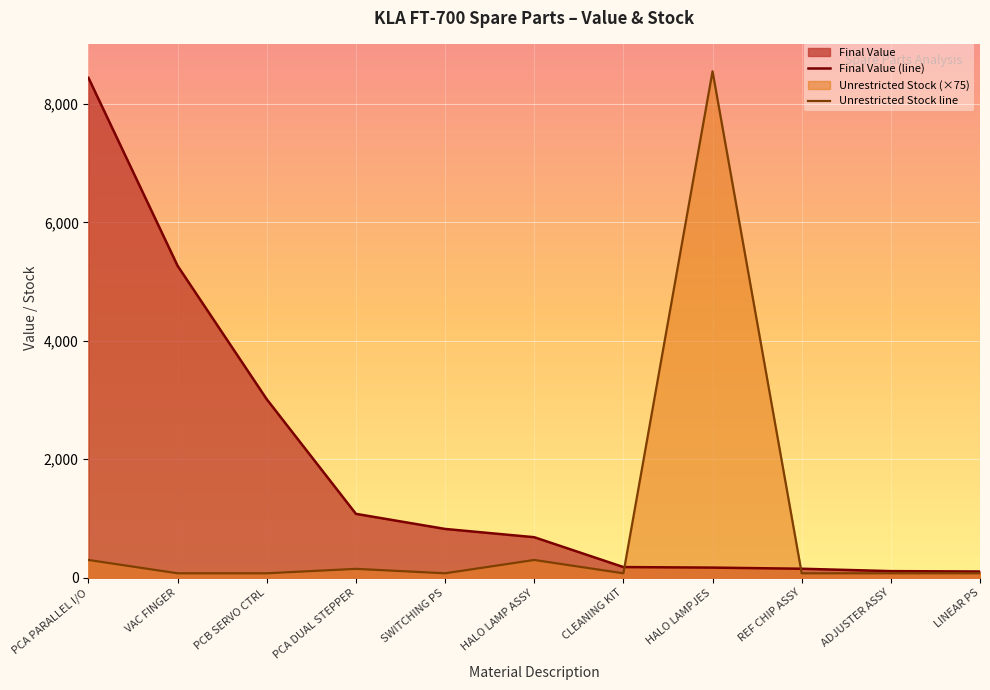

Reading left to right, list all the values displayed in this chart.

Final Value (line): 8437.9	5264.8	3012.0	1078.3	823.7	684.1	180.0	171.0	151.9	111.6	105.3
Unrestricted Stock line: 300.0	75.0	75.0	150.0	75.0	300.0	75.0	8550.0	75.0	75.0	75.0